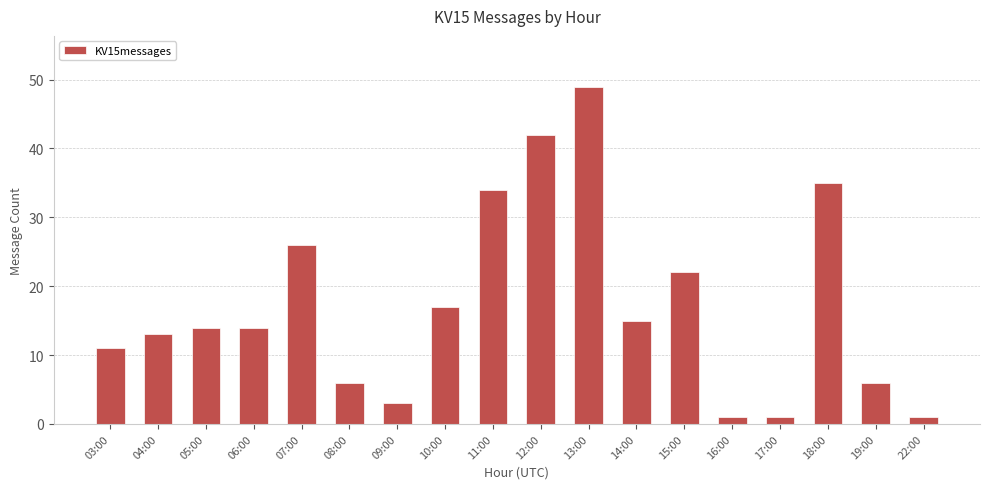

True or false: the data shows 34 at 11:00.

True